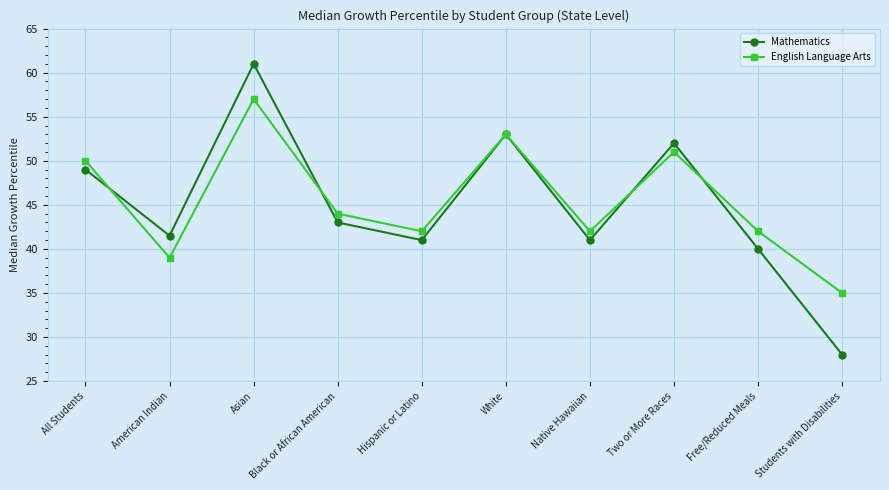

Rank the series by their average value, from lowest to highest.

Mathematics, English Language Arts